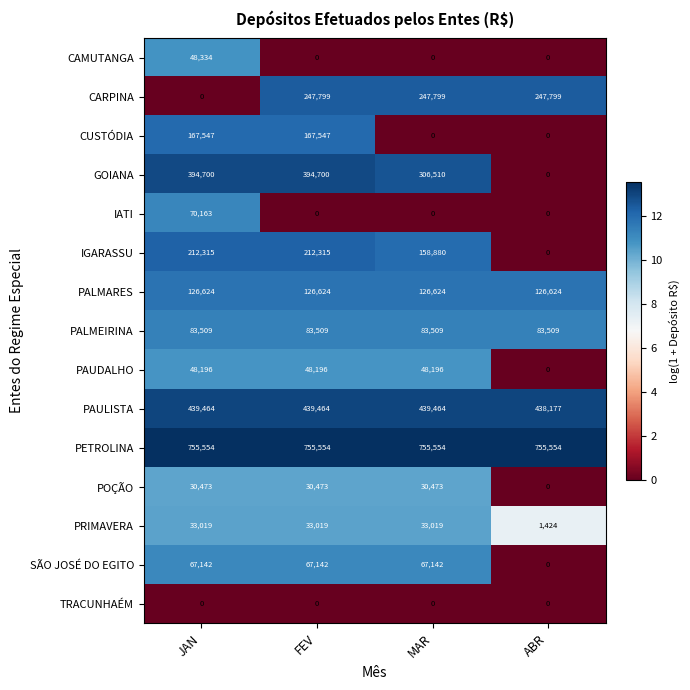

Rank the series by their maximum value, from highest to lowest.

PETROLINA, PAULISTA, GOIANA, CARPINA, IGARASSU, CUSTÓDIA, PALMARES, PALMEIRINA, IATI, SÃO JOSÉ DO EGITO, CAMUTANGA, PAUDALHO, PRIMAVERA, POÇÃO, TRACUNHAÉM